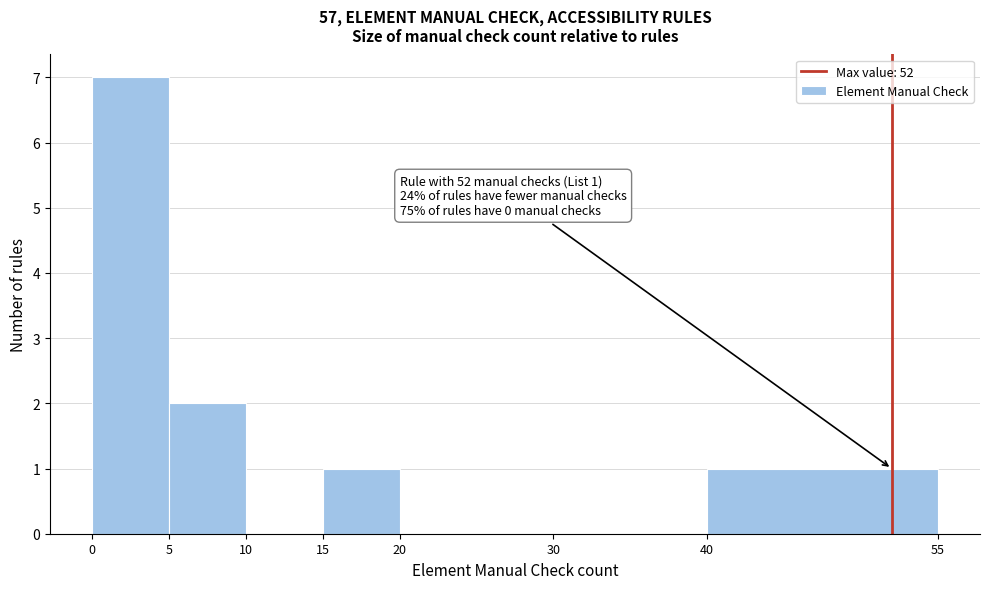

Which range on the x-axis has the tallest bar?

0 to 5